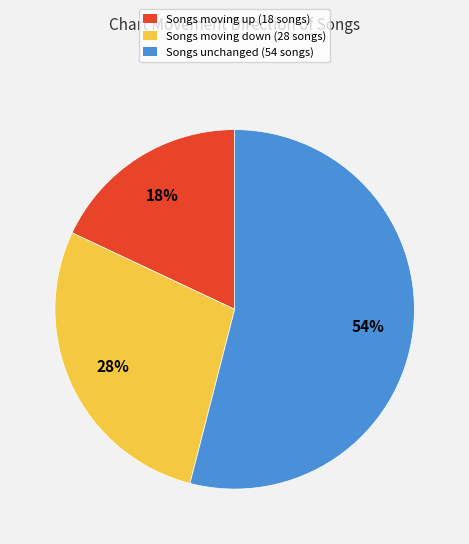

The Songs unchanged (54 songs) slice represents 40% of the pie. True or false?

False